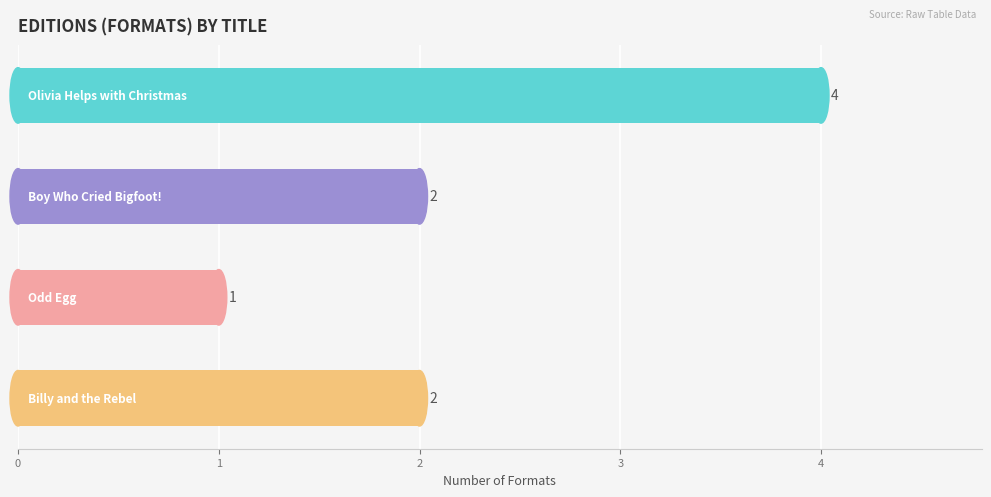

Count the values in the range 2 to 4.

3